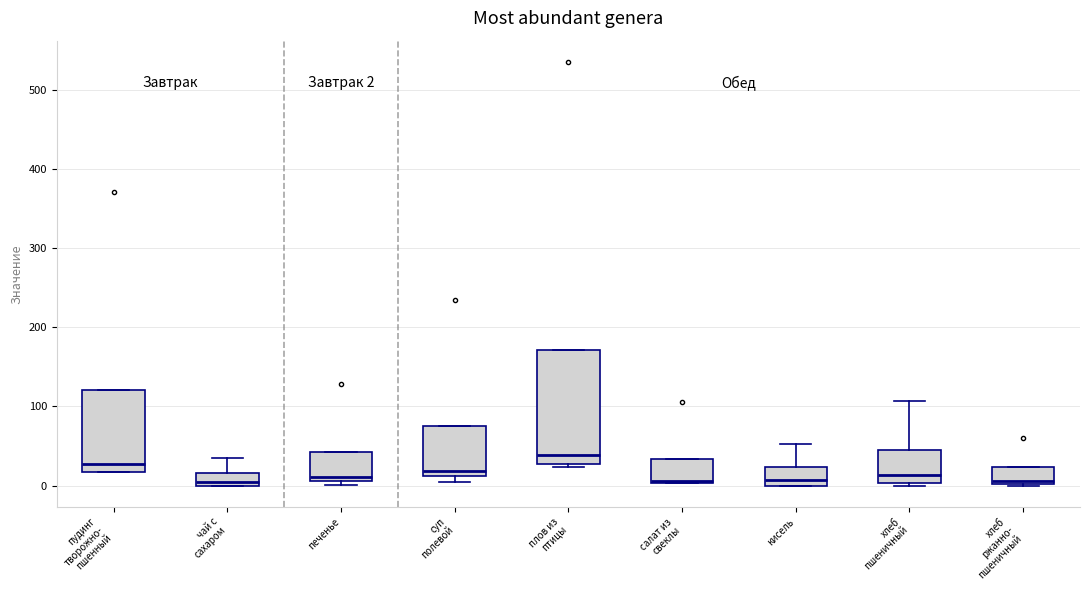

Which box is the tallest, from its lower edge to its upper edge?

плов из птицы